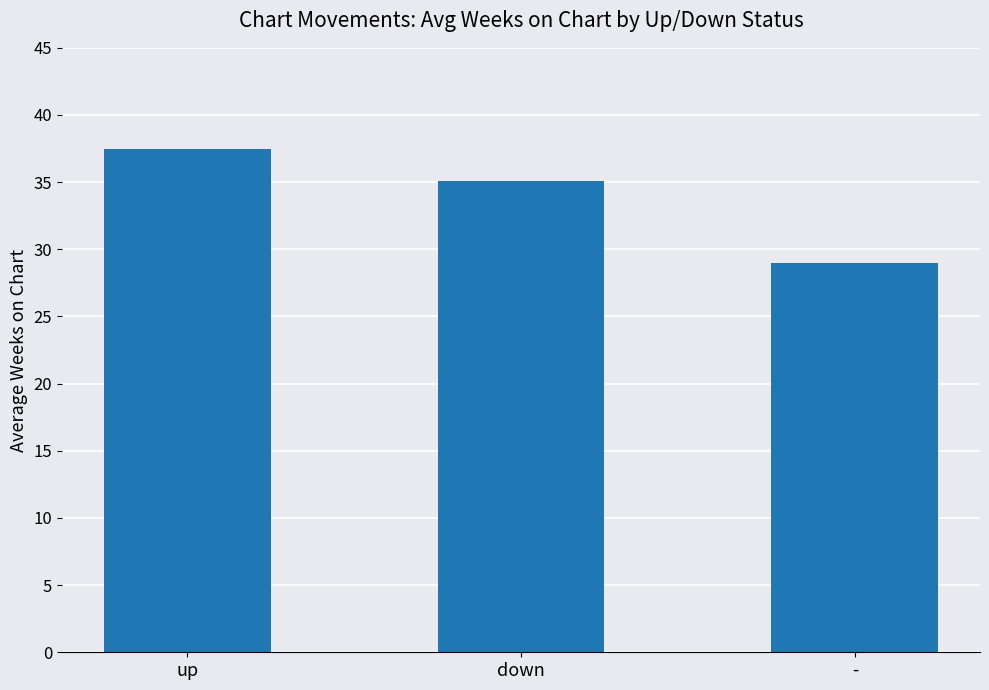

What is the average value?

33.9